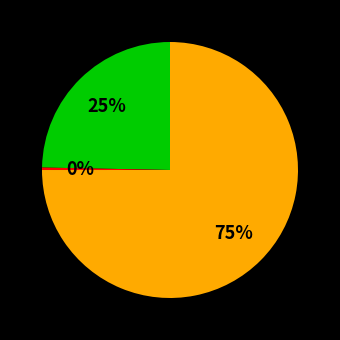

To the nearest percent, what is the average slice percentage?

33%